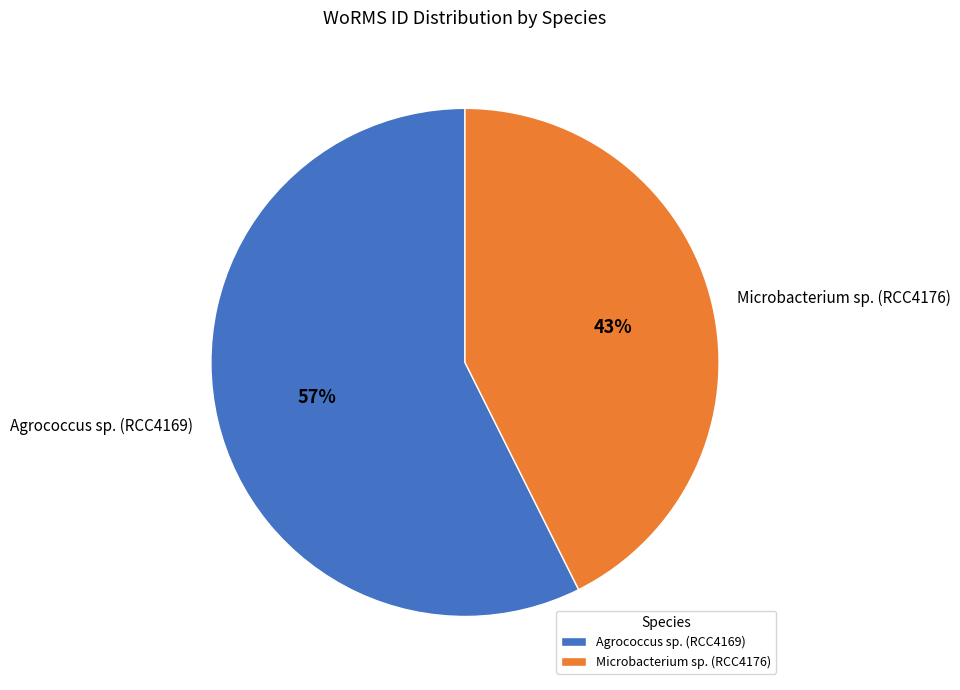

True or false: Microbacterium sp. (RCC4176) accounts for 43% of the total.

True